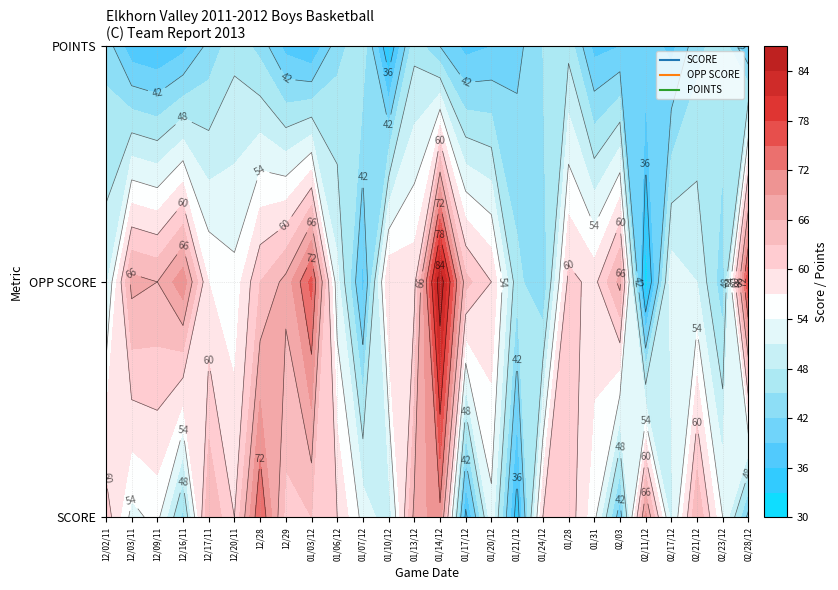

Which label corresponds to the smallest value in the chart?

OPP SCORE